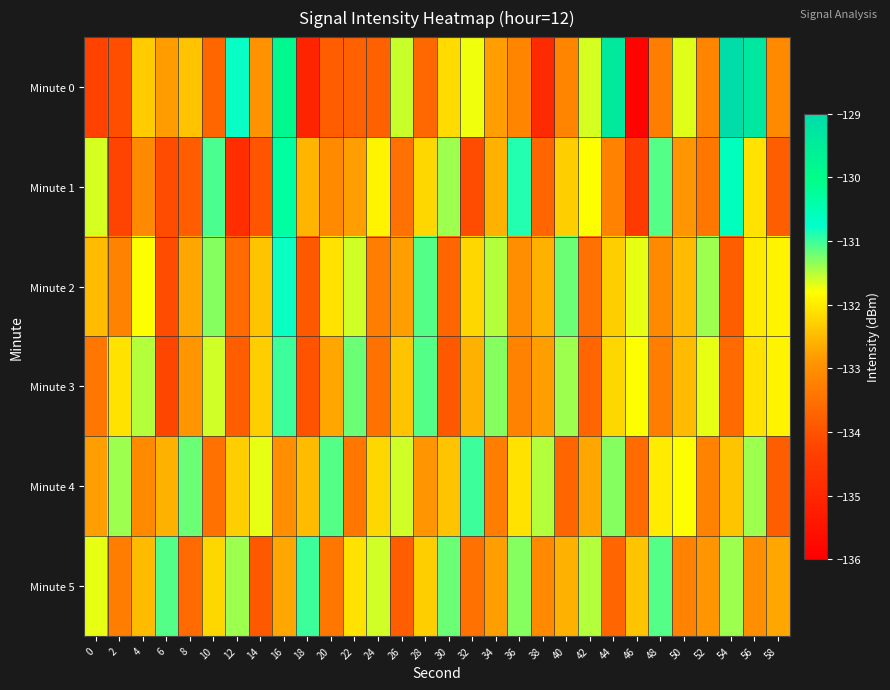

How many distinct data groups are displayed?

6